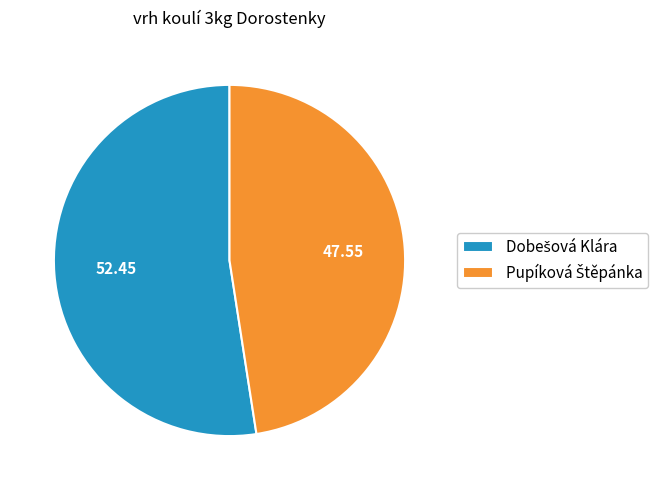

Does any single category account for the majority?

Yes